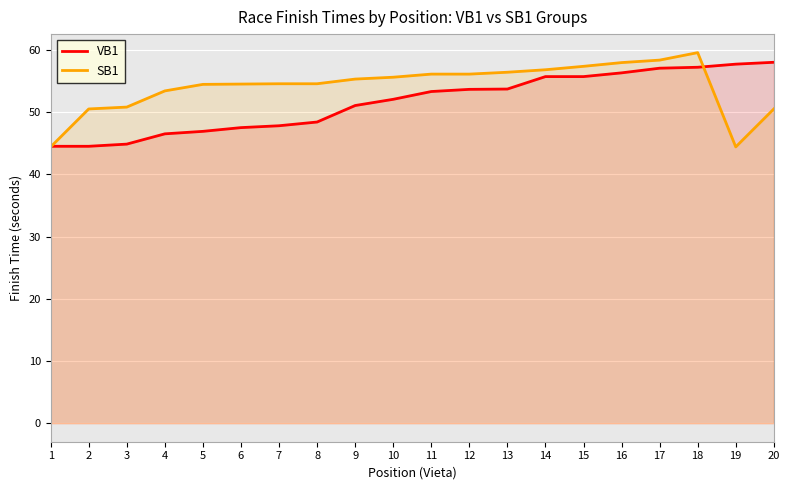

List the series in order of their peak value, lowest first.

VB1, SB1